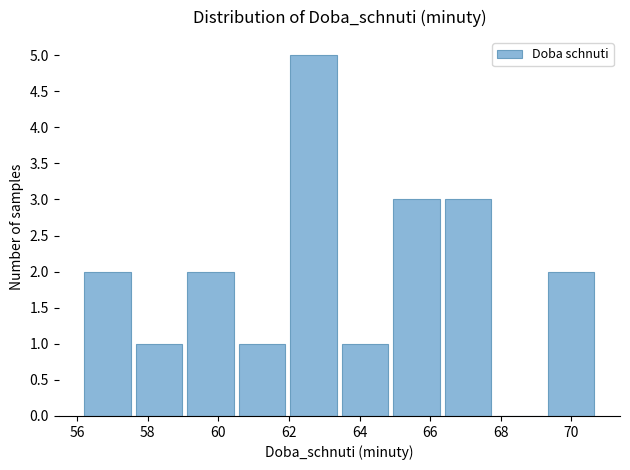

How tall is the bar that spans 57.66 to 59.12 on the x-axis? Neither the bar edges nor the heights are printed on the chart, so give them approximately, as read against the axes.

1